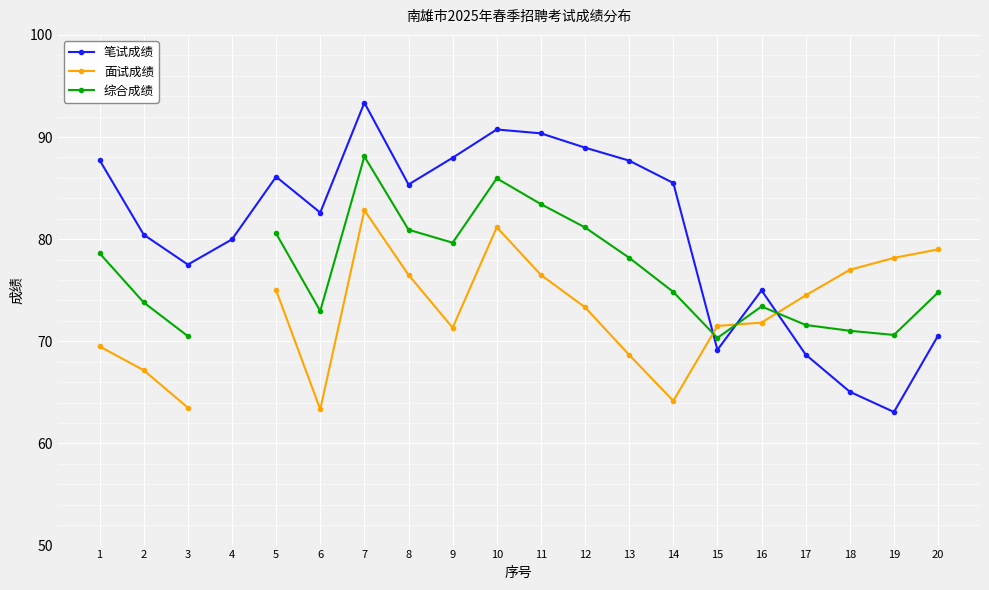

The value of 综合成绩 at 11 is 83.4. True or false?

True